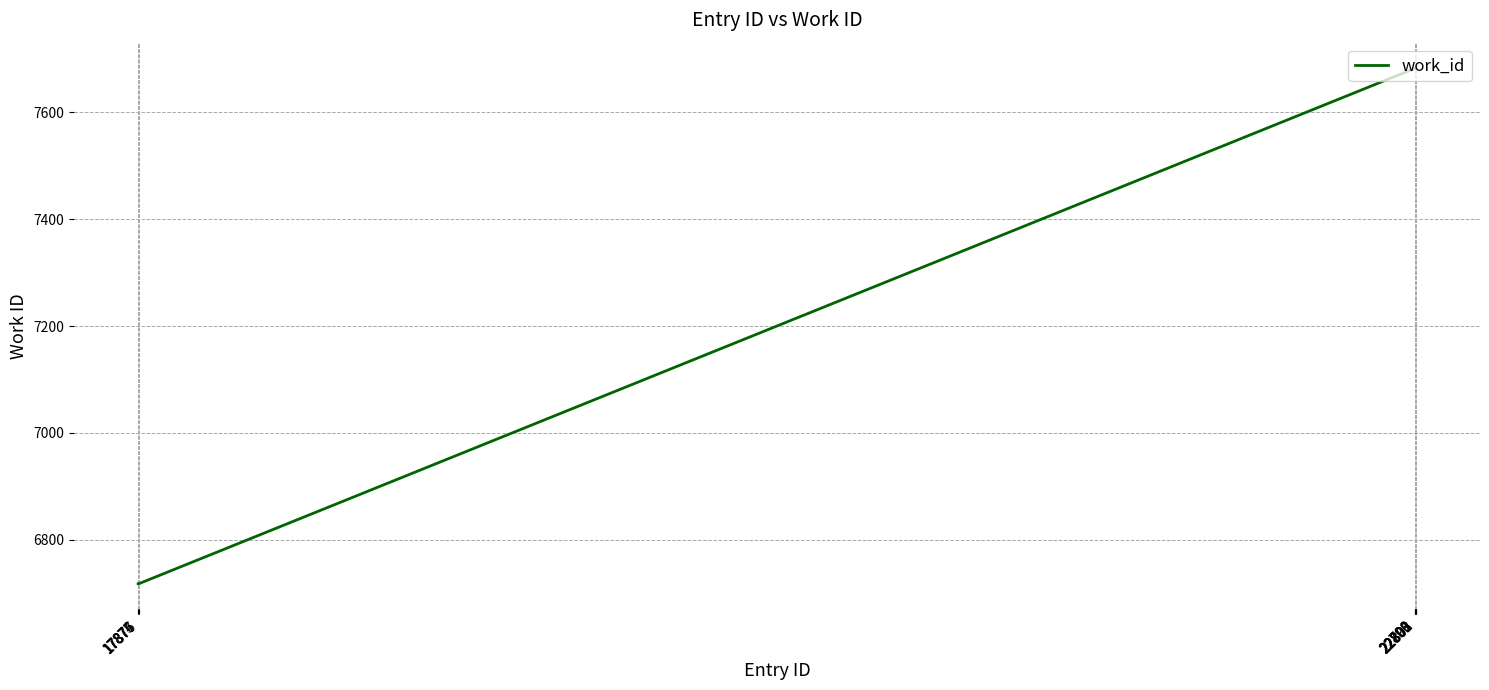

What is the difference between the maximum and minimum values?

964